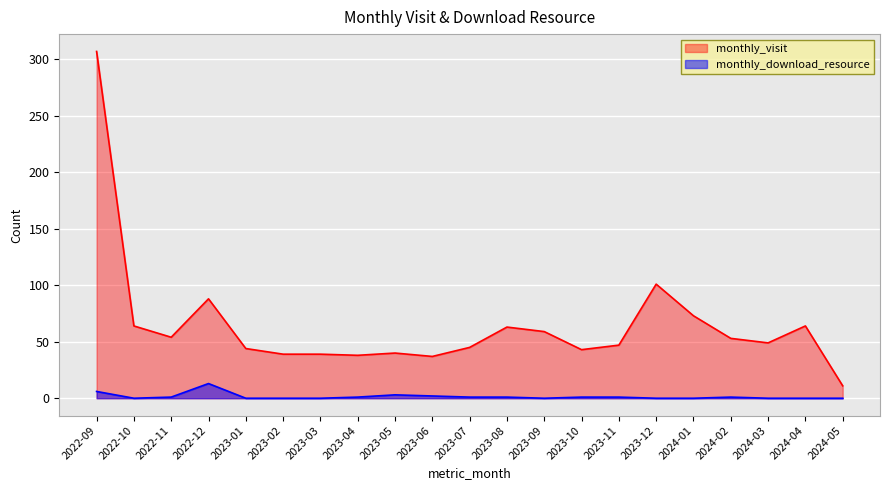

Reading right to left, what are all the values shown in this chart?

monthly_visit: 11	64	49	53	73	101	47	43	59	63	45	37	40	38	39	39	44	88	54	64	307
monthly_download_resource: 0	0	0	1	0	0	1	1	0	1	1	2	3	1	0	0	0	13	1	0	6